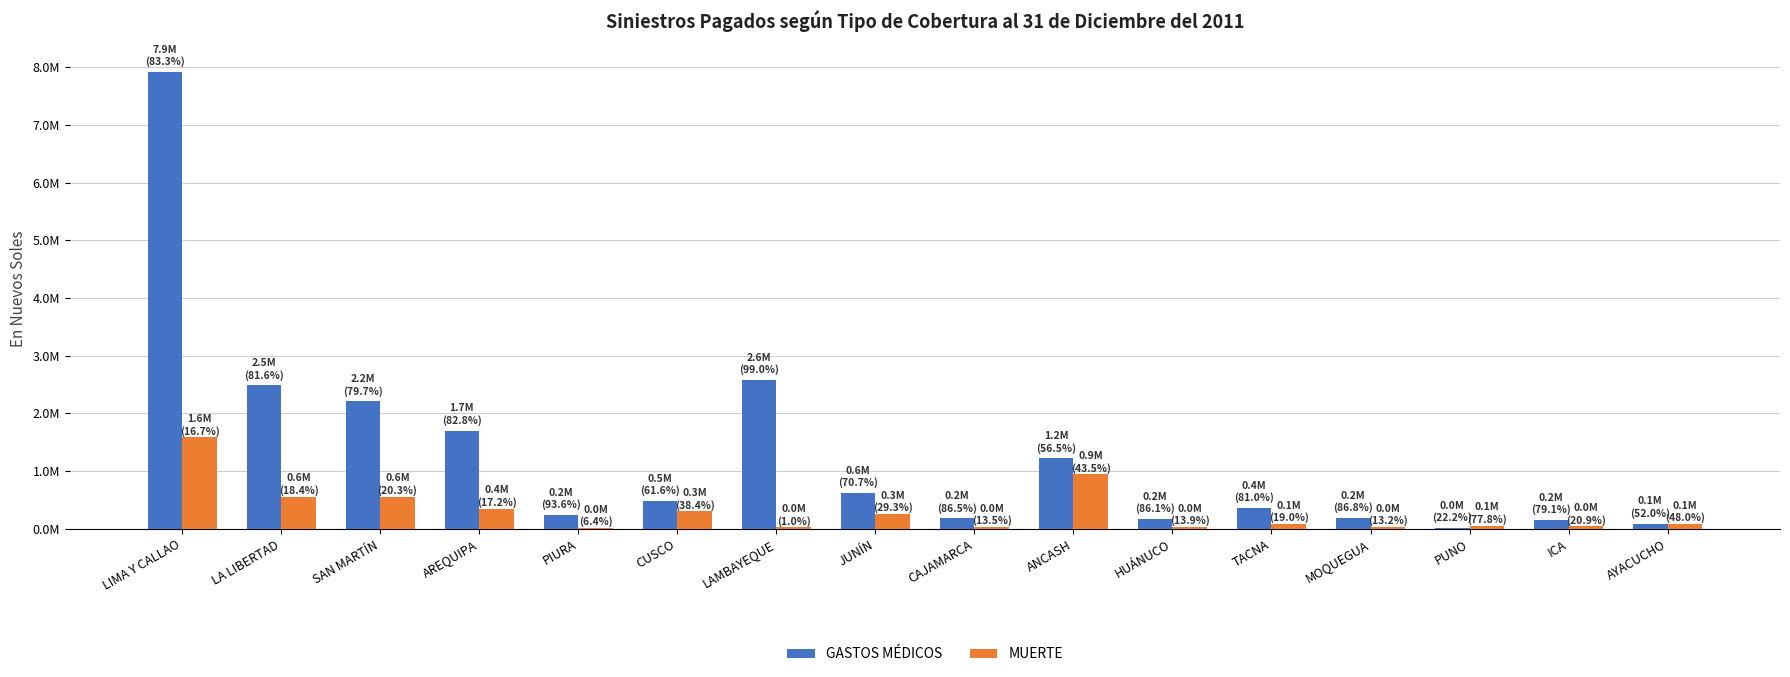

Where is GASTOS MÉDICOS nearest to the value 3968774?

LAMBAYEQUE